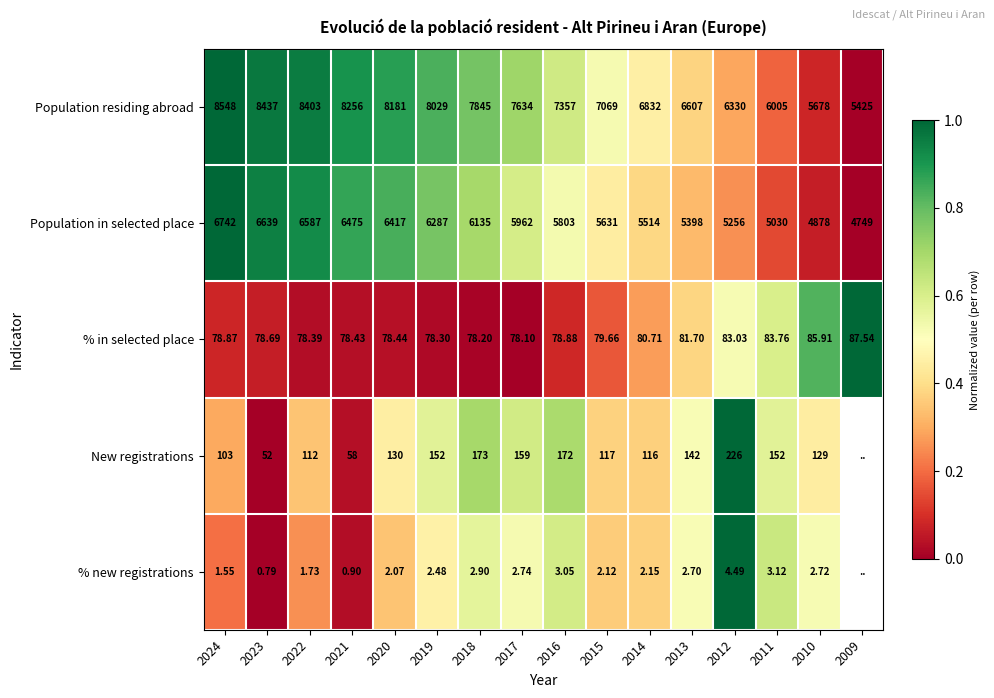

Which series changed the most between 2019 and 2016?

Population residing abroad